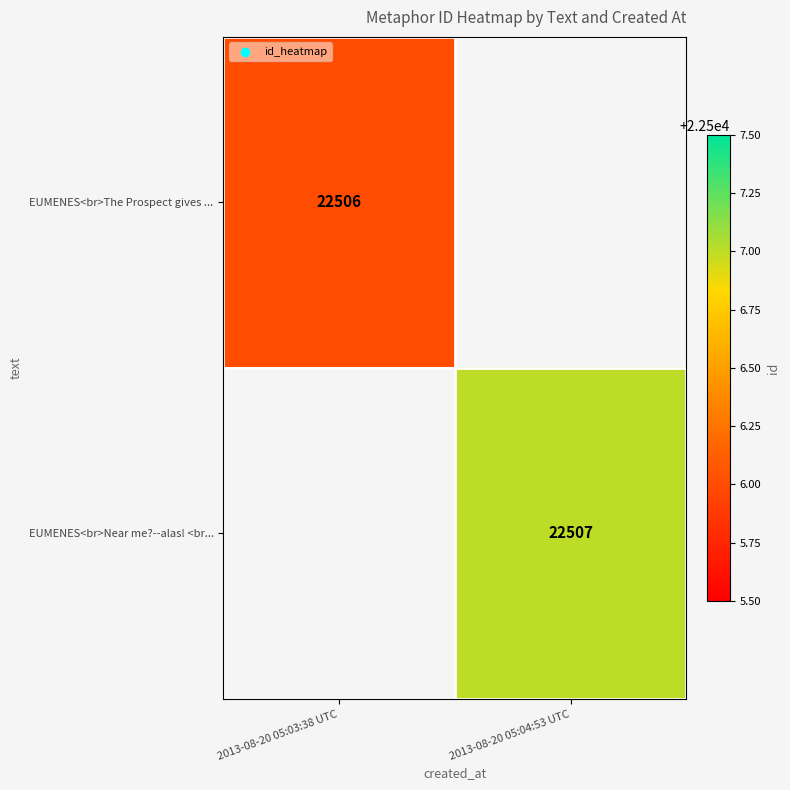

True or false: EUMENES<br>The Prospect gives ... has a value of 22506 at 2013-08-20 05:03:38 UTC.

True